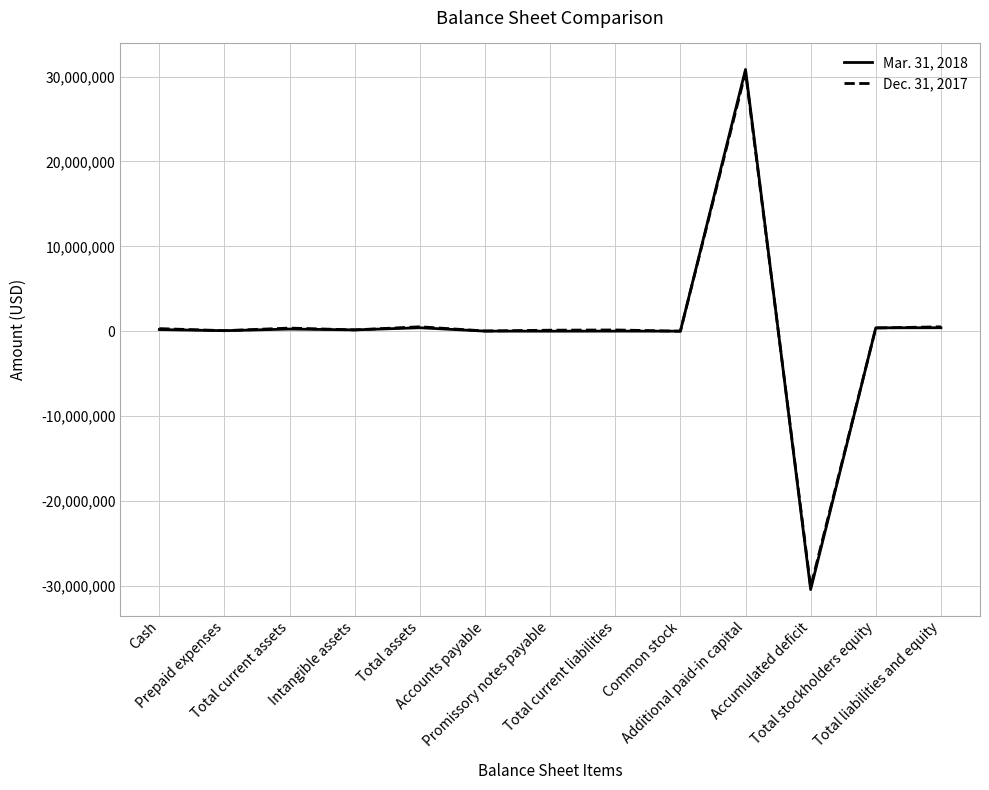

Which series has the widest spread of values?

Mar. 31, 2018